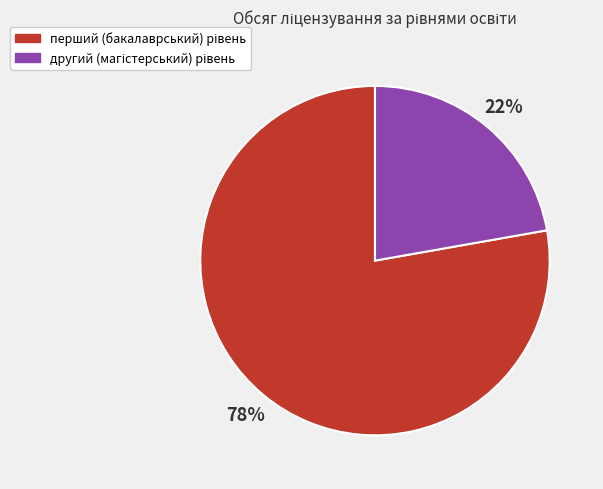

To the nearest percent, what is the difference between the largest and smallest slice percentages?

56%